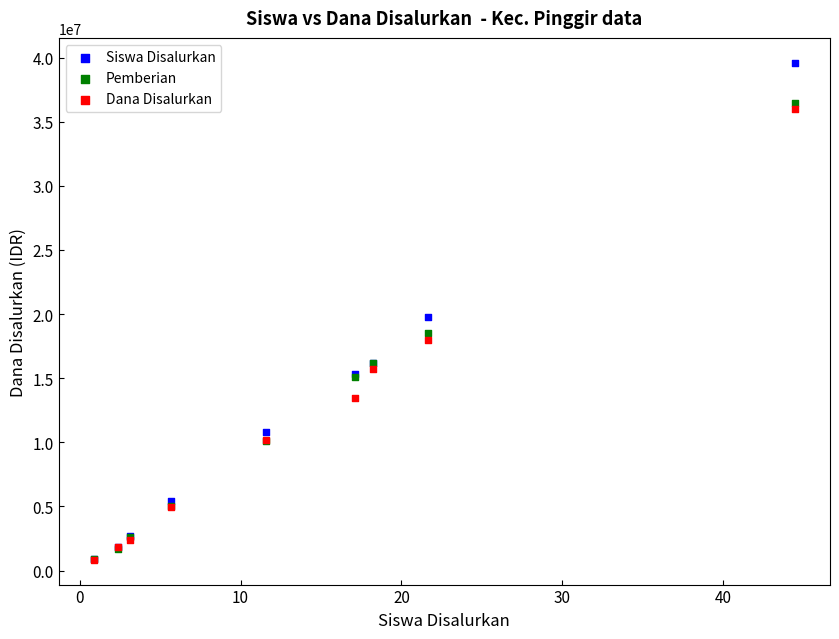

In the Siswa Disalurkan series, what Y value is closest to 20250000?

19800000.0